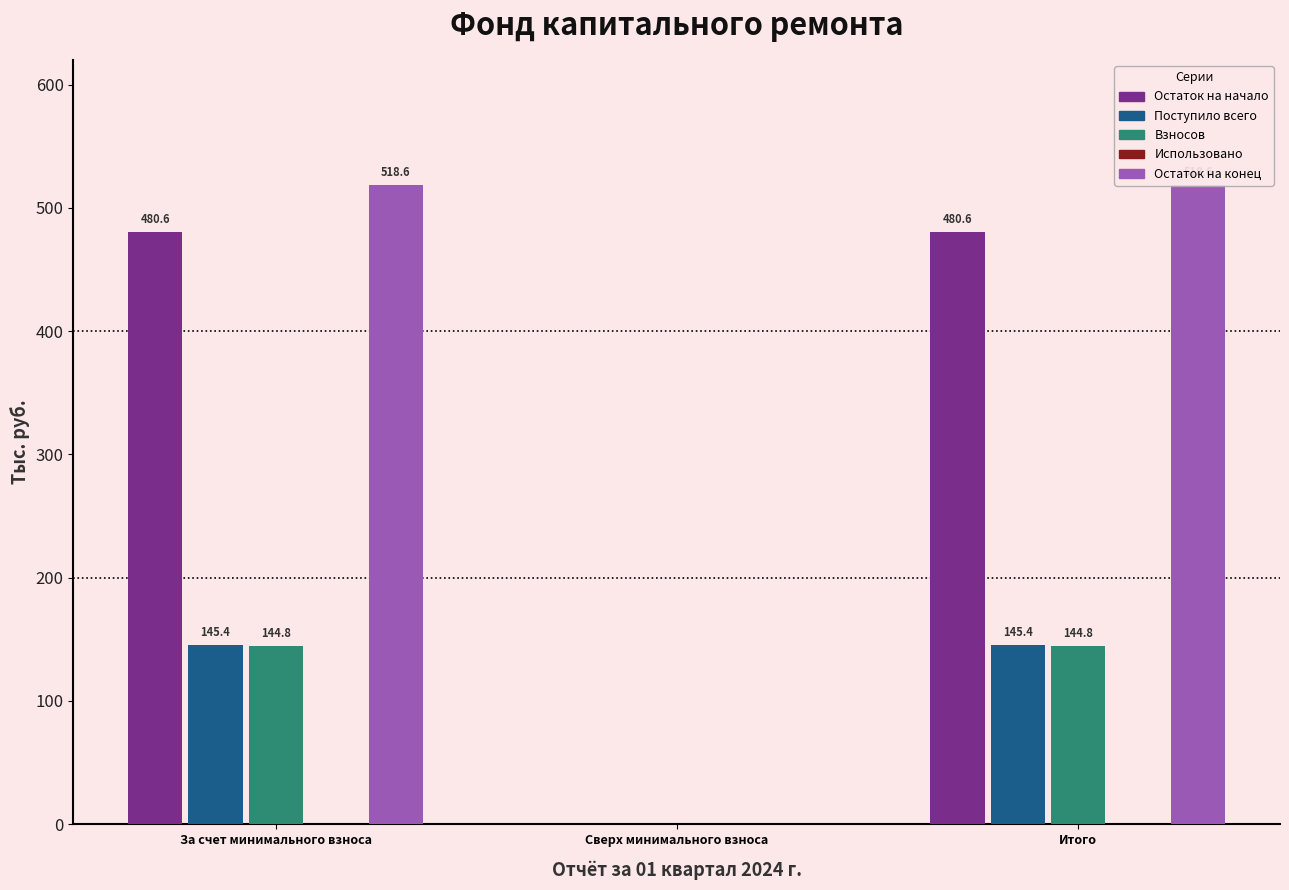

What is the value of the Остаток на начало bar at the 3rd from the left?

480.6